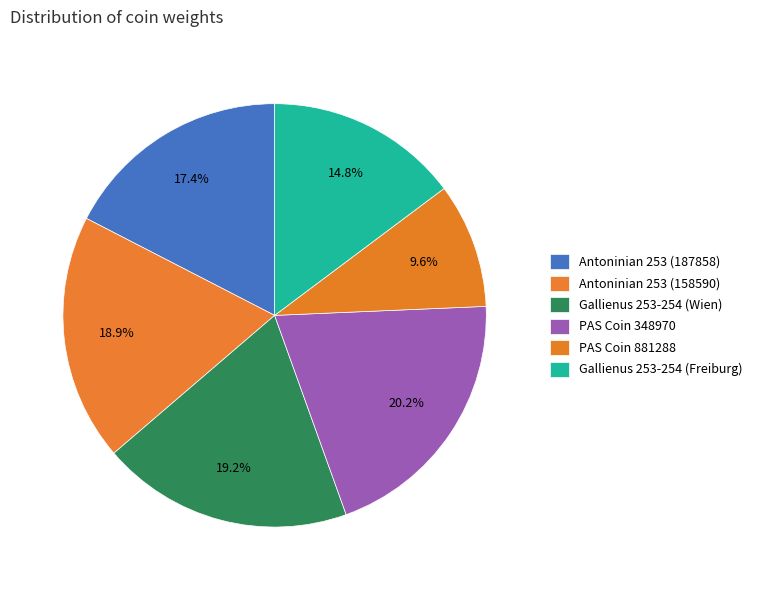

To the nearest percent, what percentage of the pie is Gallienus 253-254 (Freiburg)?

15%